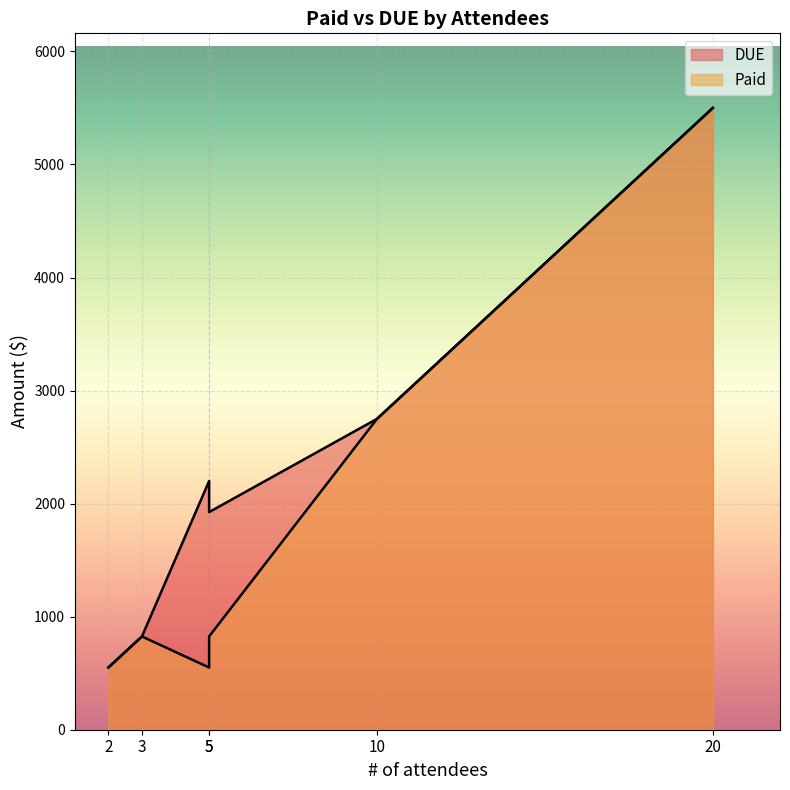

Rank the series by their average value, from lowest to highest.

Paid, DUE